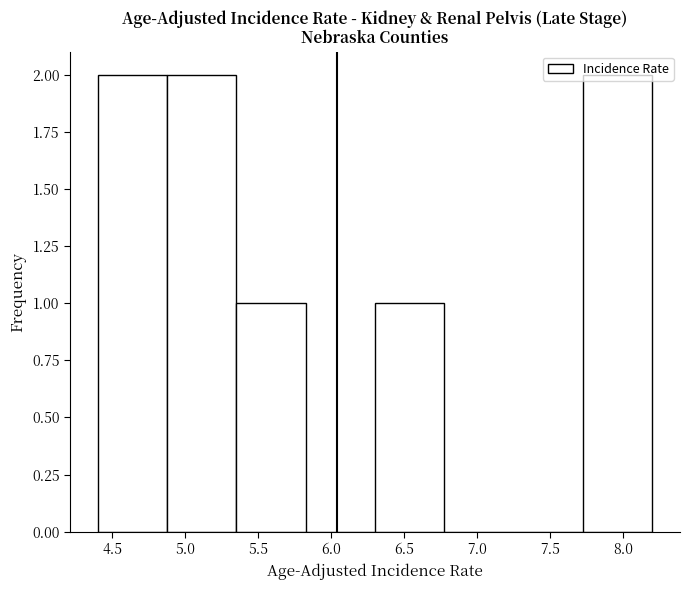

Reading left to right, transcribe this chart: for each bar, give the range it covers on the x-axis and its height. Neither the bar edges nor the heights are printed on the chart, so give them approximately, as read against the axes.

4.400 to 4.875: 2
4.875 to 5.350: 2
5.350 to 5.825: 1
5.825 to 6.300: 0
6.300 to 6.775: 1
6.775 to 7.250: 0
7.250 to 7.725: 0
7.725 to 8.200: 2